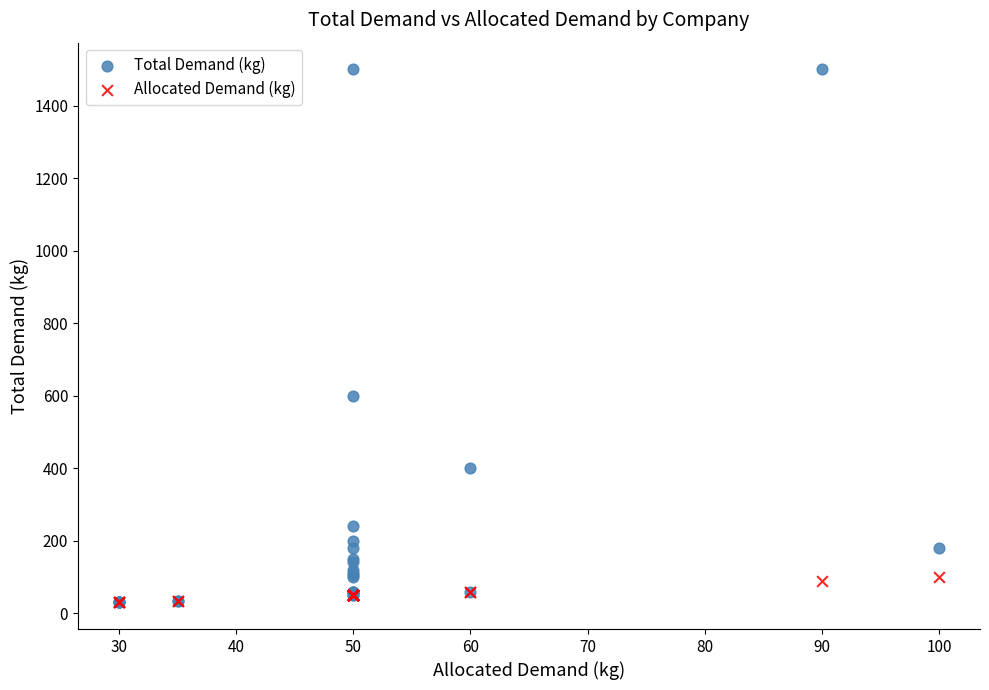

In the Total Demand (kg) series, what Y value is closest to 765?

600